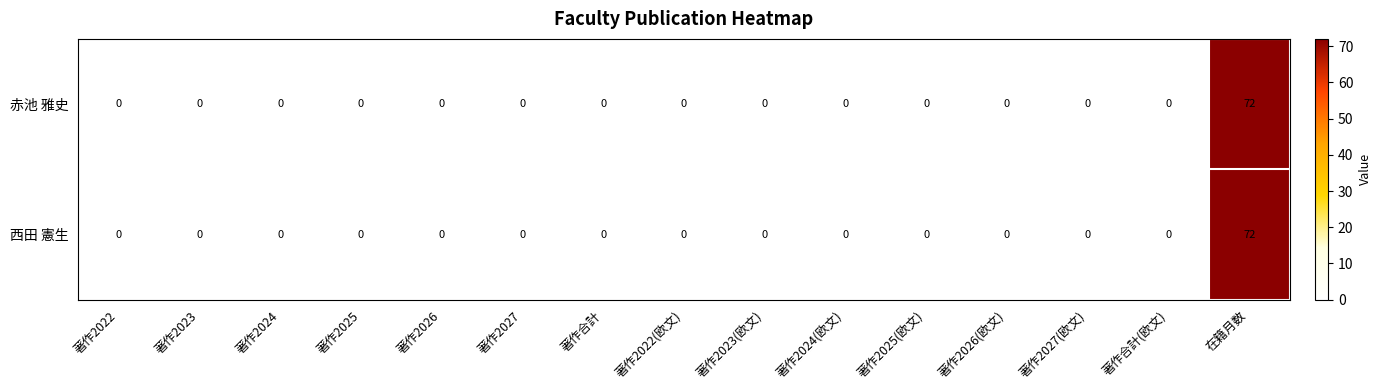

What is the difference between the maximum and second lowest values in the 西田 憲生 series?

72